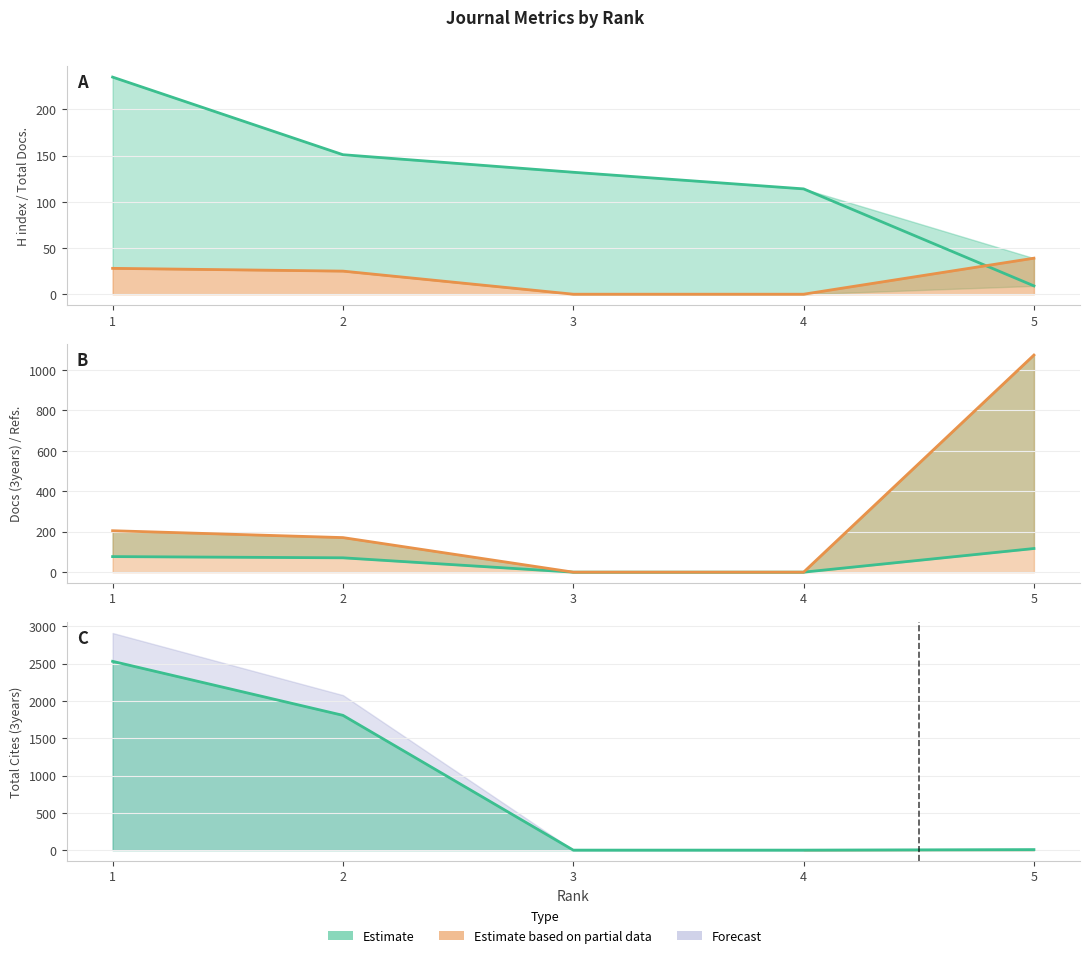

Reading left to right, list all the values displayed in this chart.

H index line: 235	151	132	114	9
Total Docs. (2012) line: 28	25	0	0	39
Total Docs. (3years) line: 77	71	0	0	117
Total Refs. line: 205	171	0	0	1074
Total Cites (3years) line: 2531	1807	0	0	7